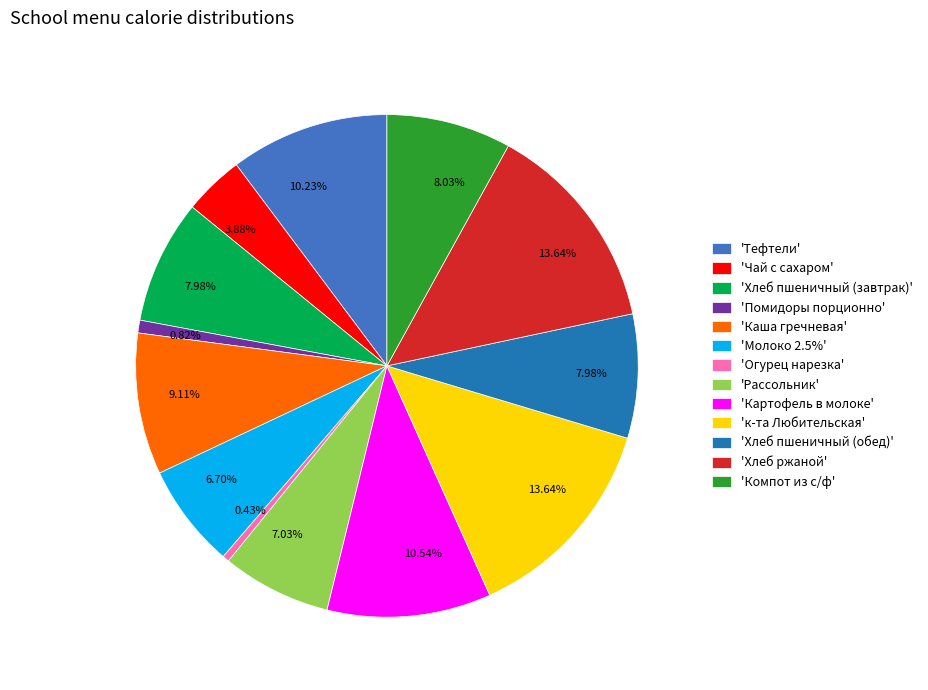

Count the number of slices in the pie.

13